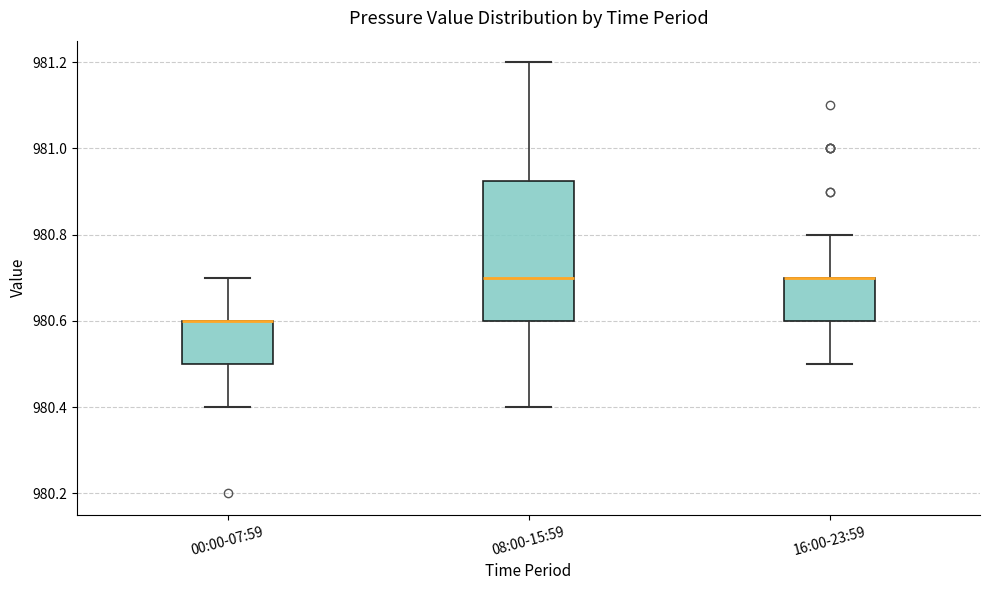

Where does the upper whisker of the box for 08:00-15:59 end on the y-axis? The values are not printed on the chart, so give them approximately, as read against the axis.

981.20